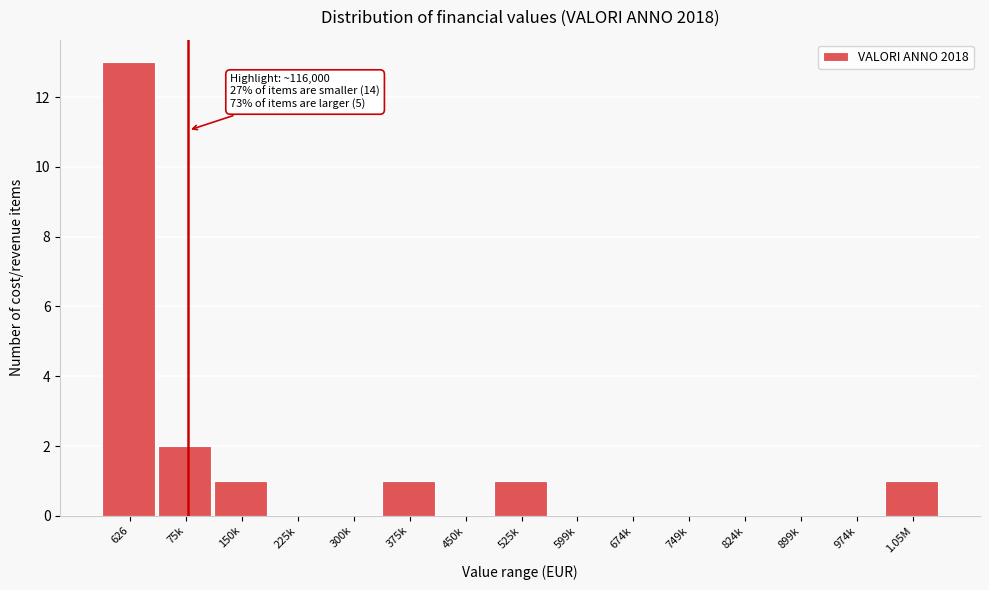

Reading left to right, what are all the values shown in this chart?

626=13	75k=2	150k=1	225k=0	300k=0	375k=1	450k=0	525k=1	599k=0	674k=0	749k=0	824k=0	899k=0	974k=0	1.05M=1